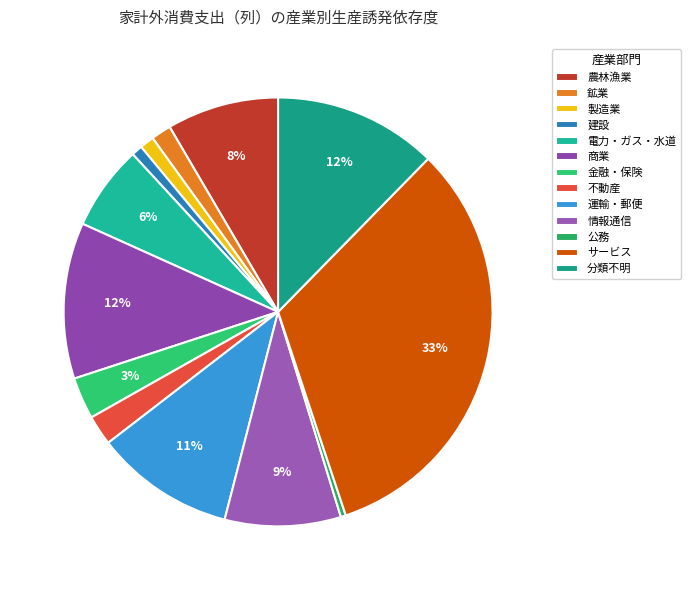

Which slice is the largest?

サービス